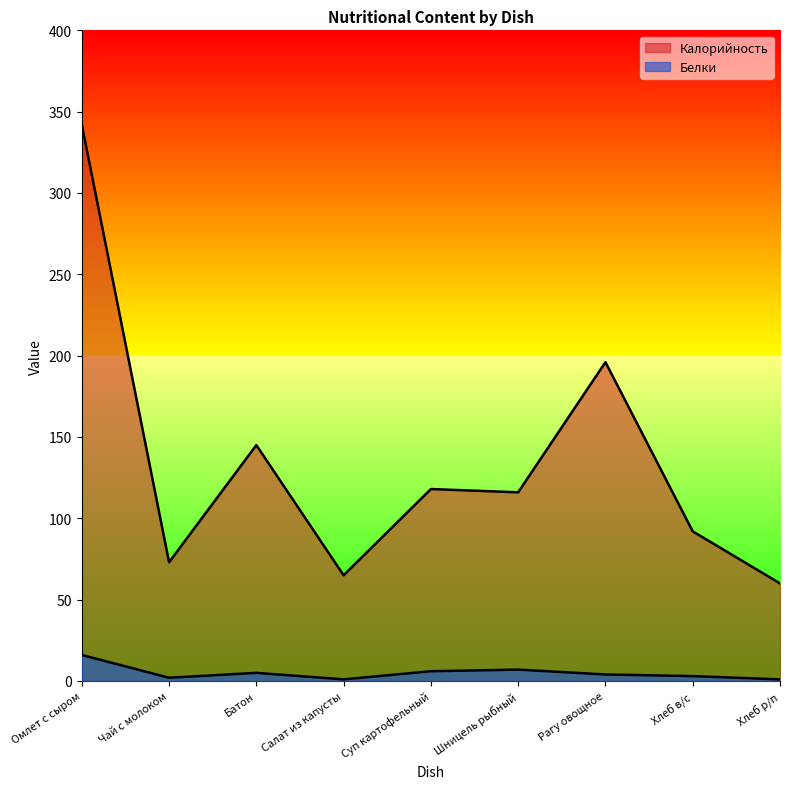

Is the value of Калорийность at Омлет с сыром greater than the value of Белки at Салат из капусты?

Yes